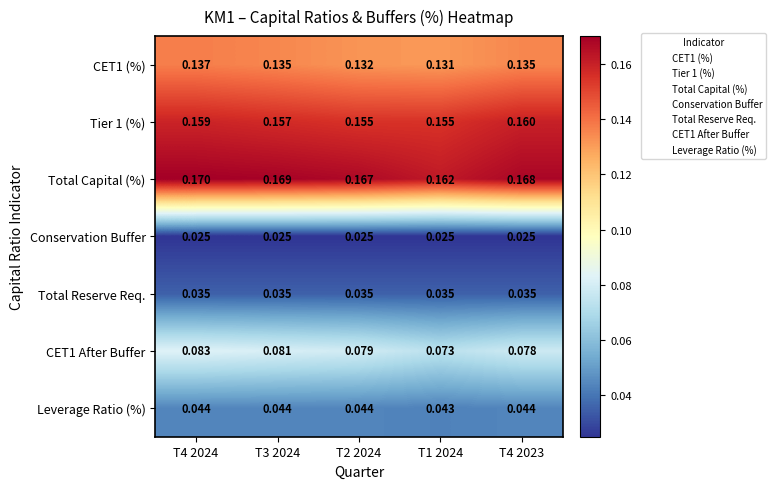

Is the value of Total Capital (%) at T4 2024 greater than the value of Leverage Ratio (%) at T1 2024?

Yes